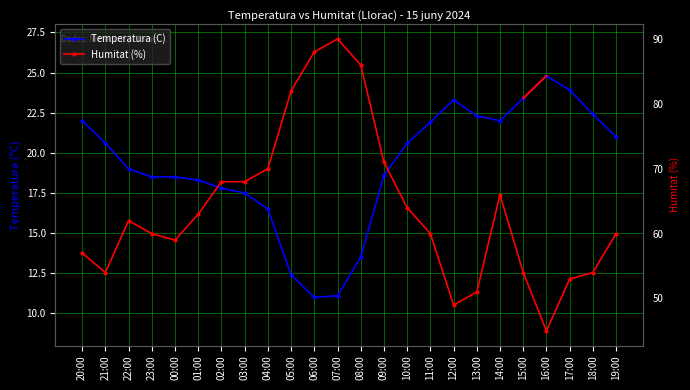

True or false: Humitat (%) and Temperatura (C) intersect in this chart.

False